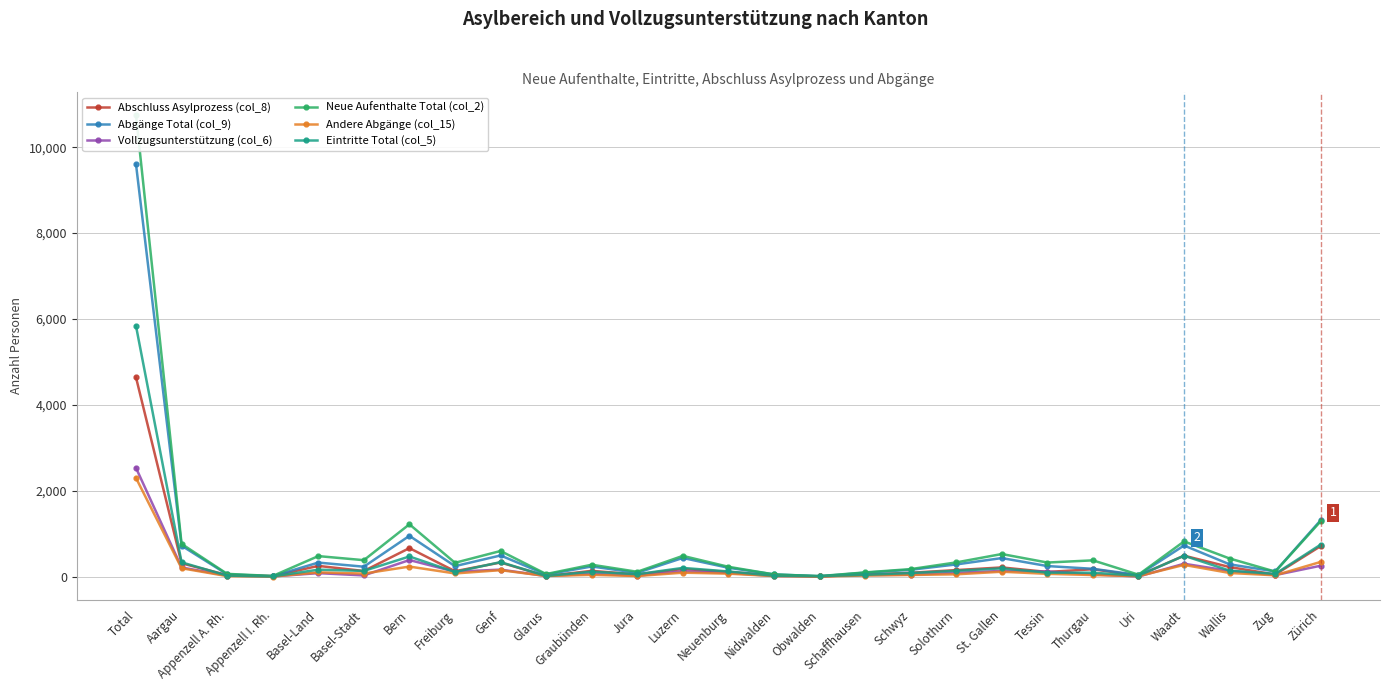

What is the value of the Neue Aufenthalte Total (col_2) point at the 9th from the left?

596